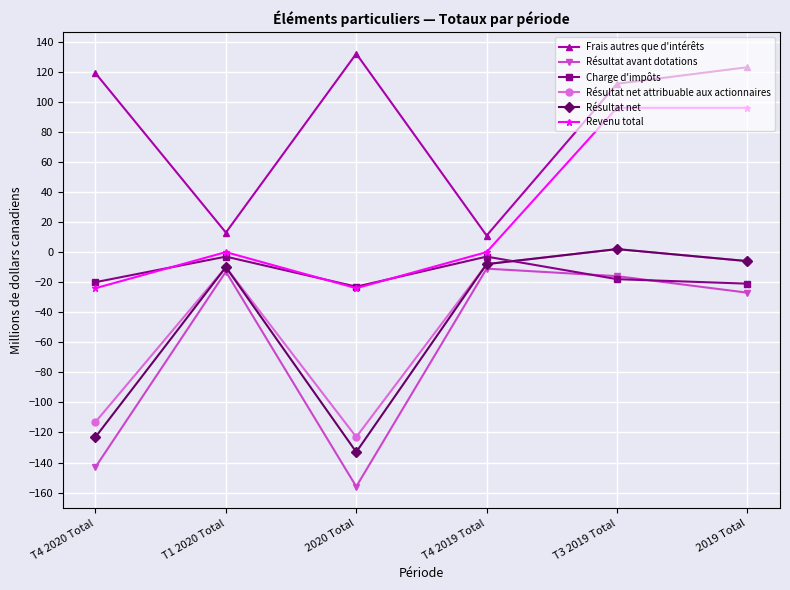

Where is Frais autres que d'intérêts nearest to the value 71?

T3 2019 Total